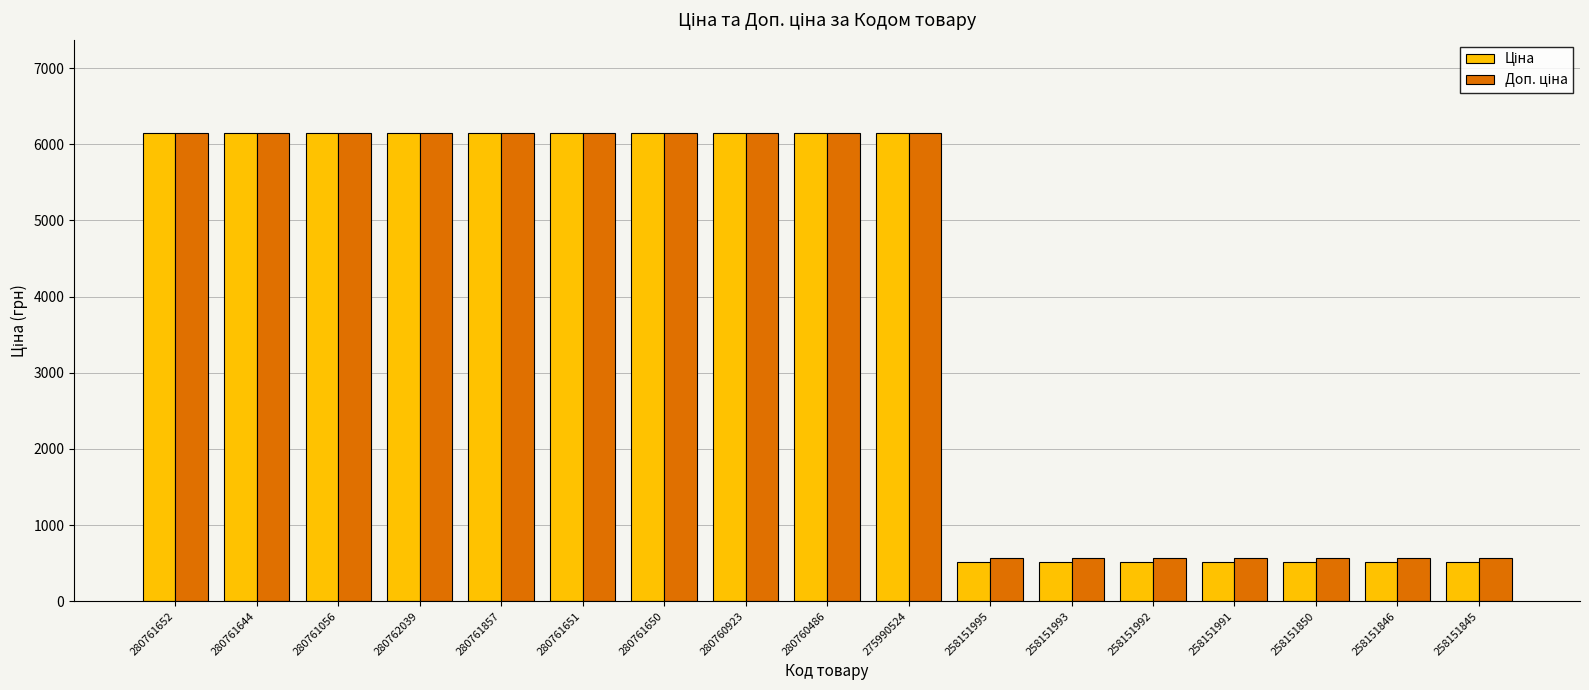

At how many categories does at least one series exceed 5804?

10